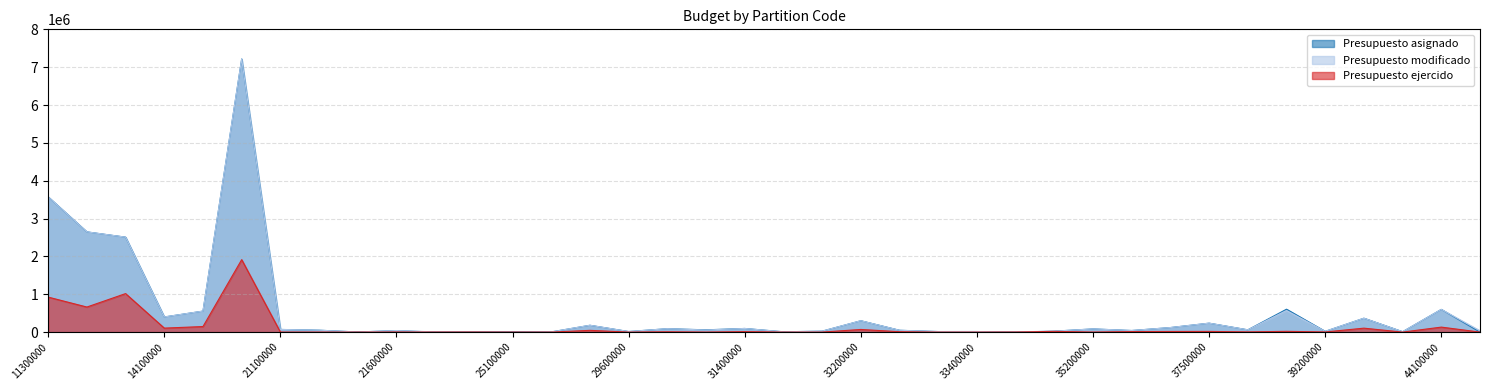

How many data points in Presupuesto asignado are above 60000?

17